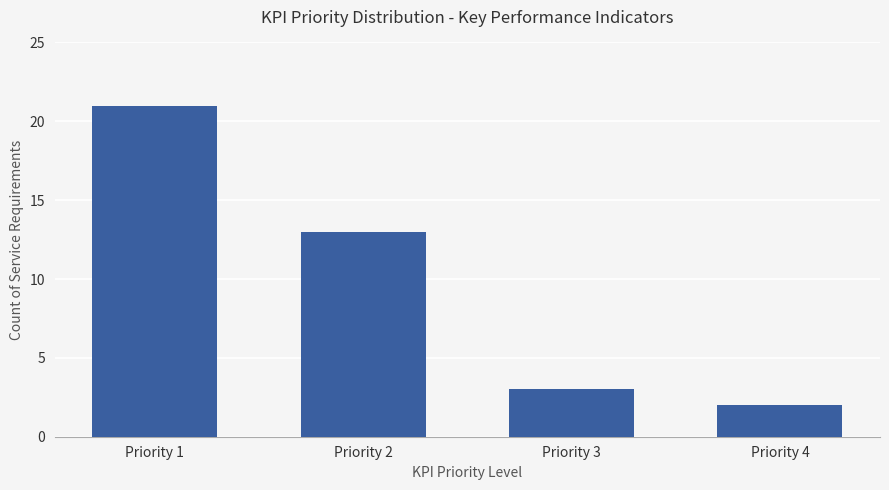

What is the difference between the maximum and second lowest values?

18